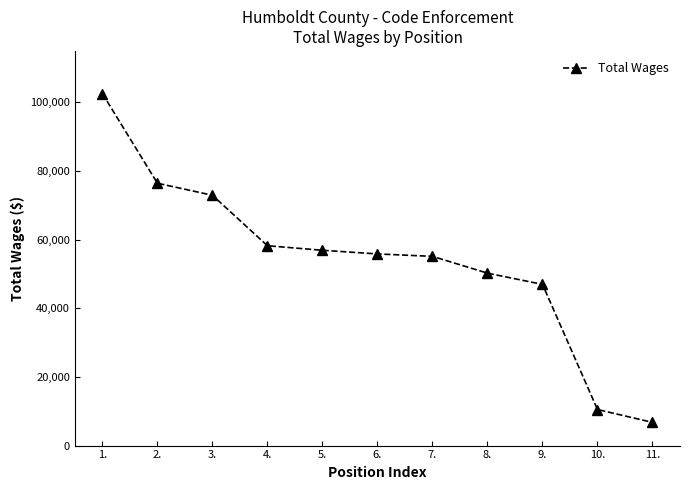

Reading right to left, transcribe all the data shown in this chart.

11.=6763	10.=10504	9.=46974	8.=50246	7.=55139	6.=55848	5.=56907	4.=58235	3.=72943	2.=76446	1.=102561